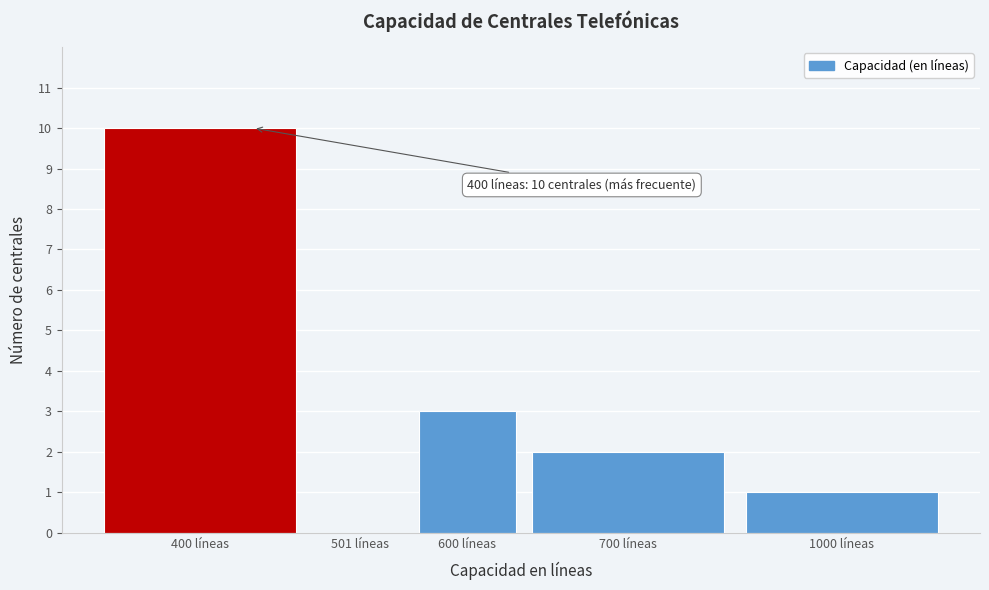

Reading left to right, transcribe all the data shown in this chart.

400 líneas=10	501 líneas=0	600 líneas=3	700 líneas=2	1000 líneas=1